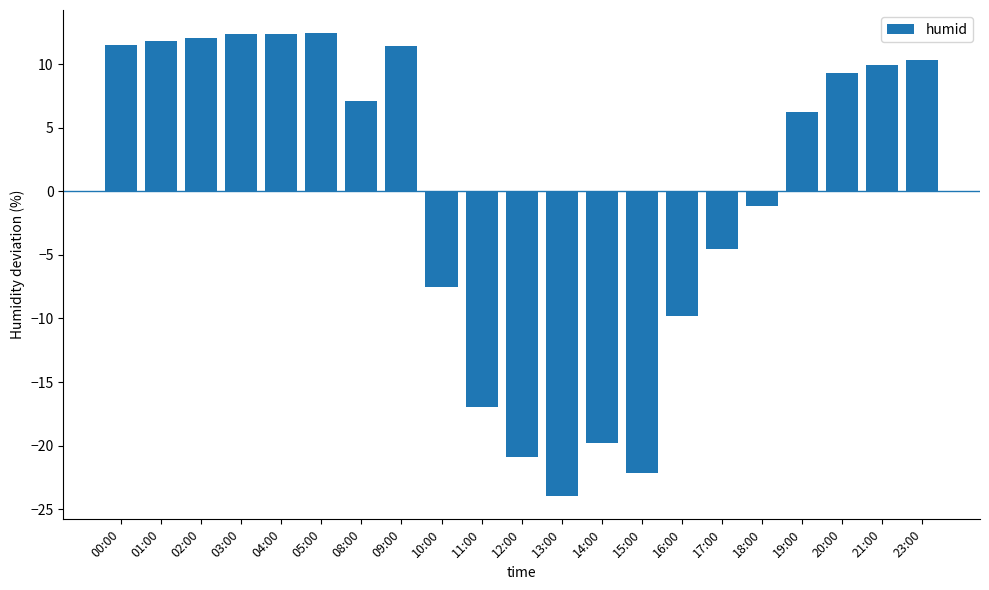

What is the label of the 15th bar from the right?

08:00